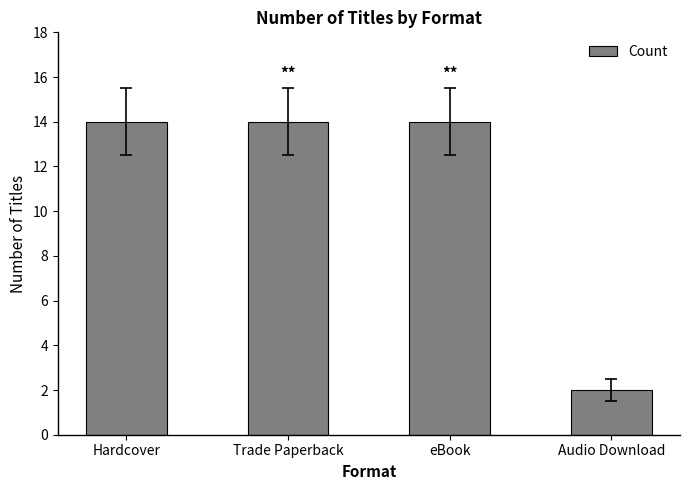

Which category has the lowest value across all series?

Audio Download